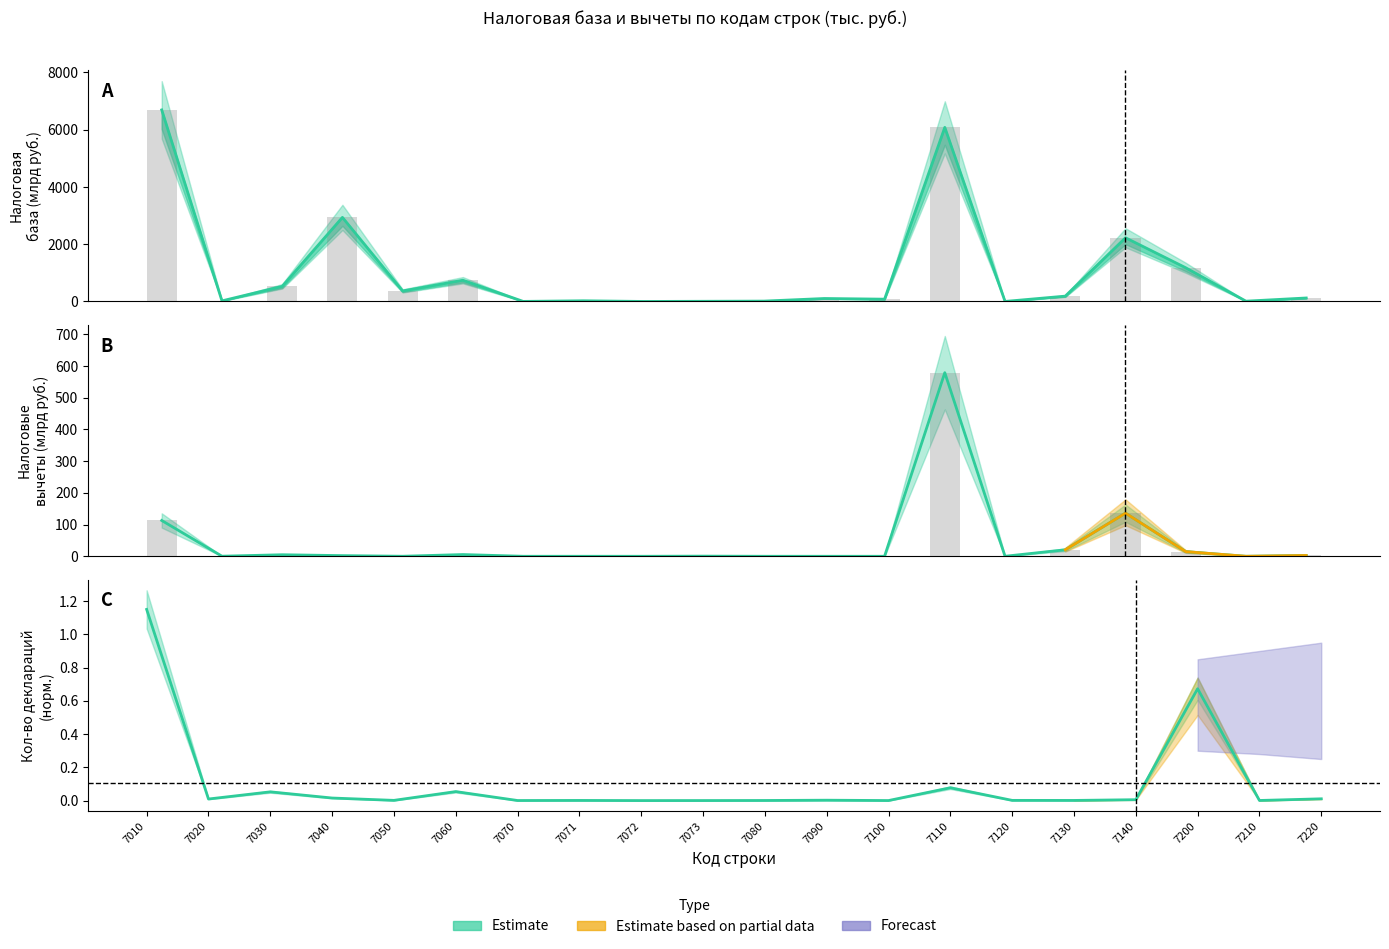

Is it true that Налоговые вычеты equals 2.7 at 7040?

False